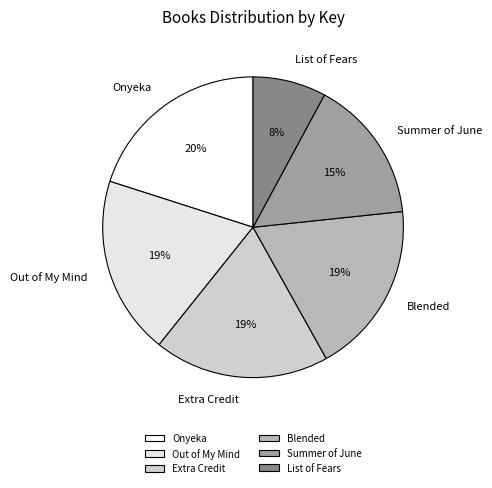

How many segments does this pie chart have?

6